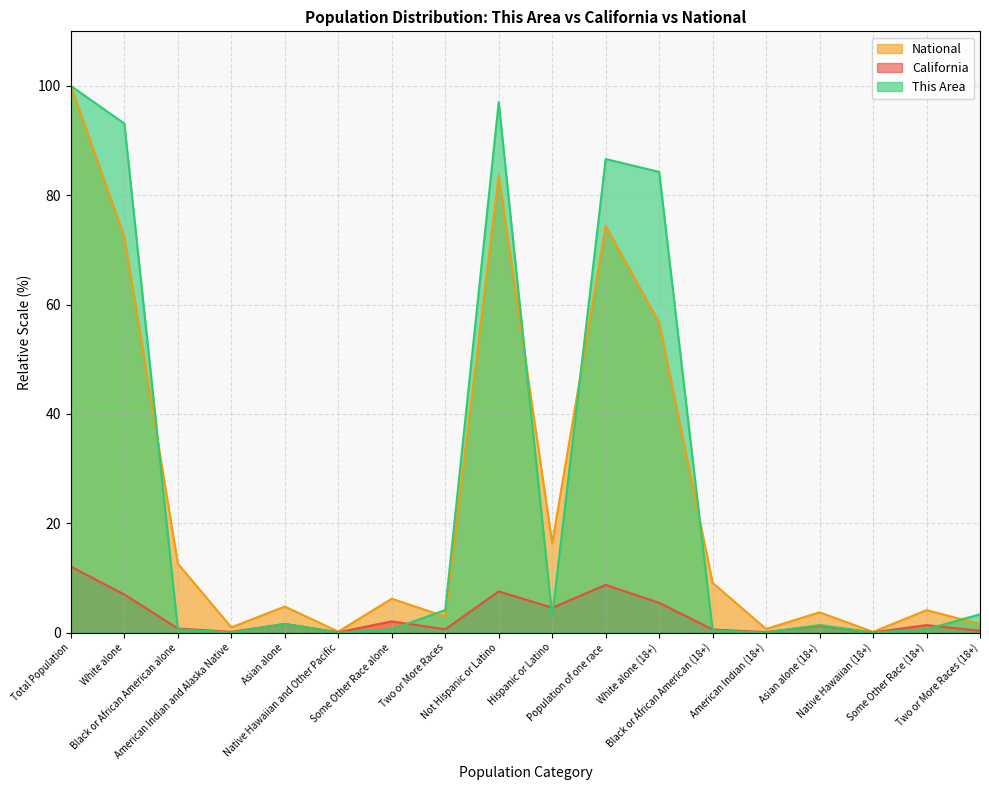

What position from the right is Population of one race?

8